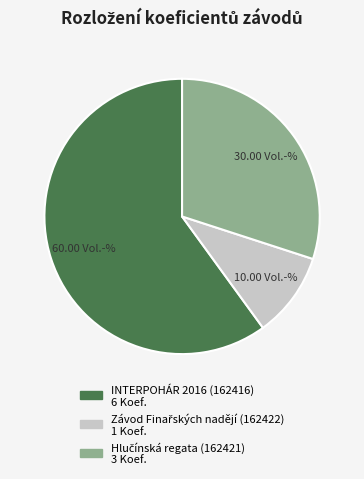

Count the number of slices in the pie.

3